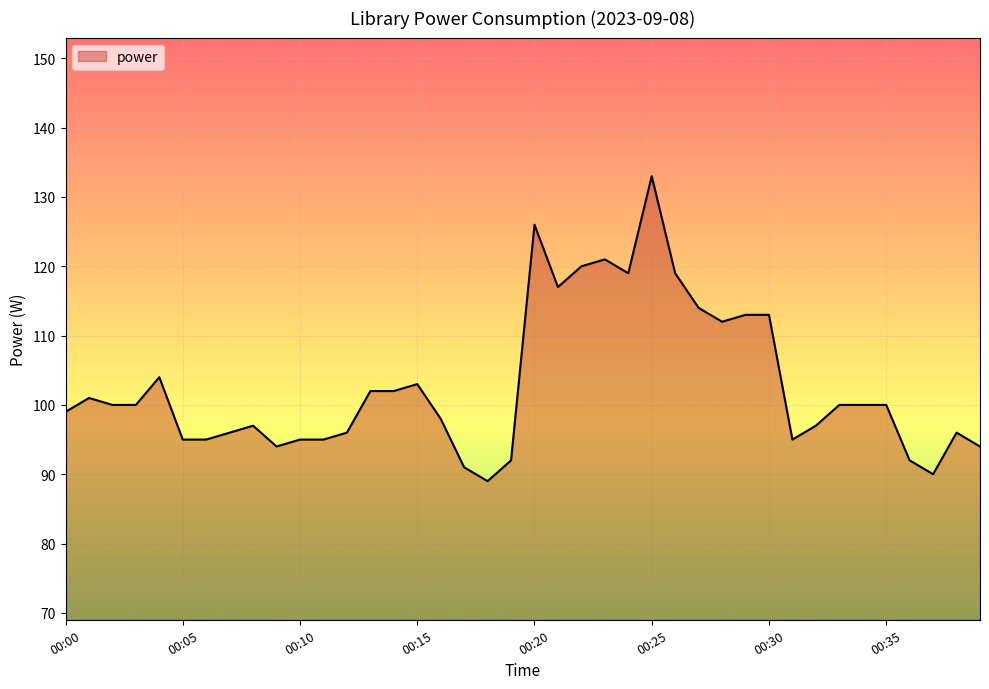

True or false: there are more than 1 points higher than both neighbors.

True